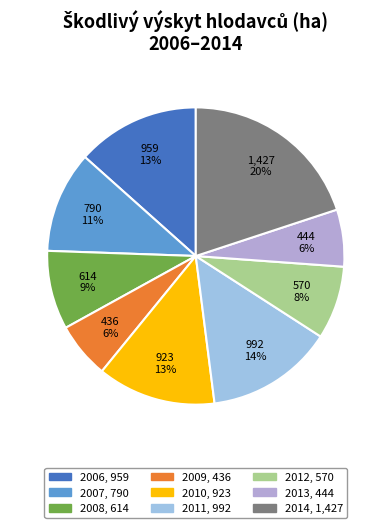

Does 2008 represent more than half of the total?

No